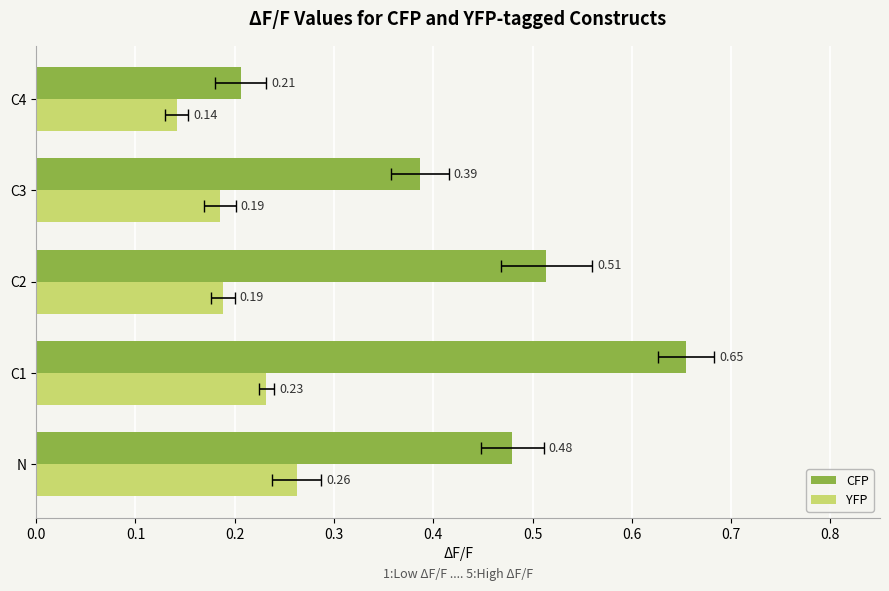

Reading left to right, extract all data points from this chart.

CFP: 0.5	0.7	0.5	0.4	0.2
YFP: 0.3	0.2	0.2	0.2	0.1